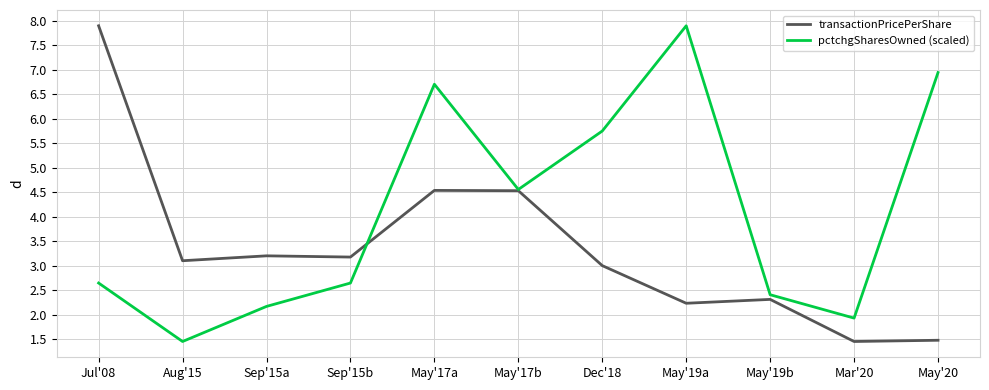

What position from the right is May'17a?

7